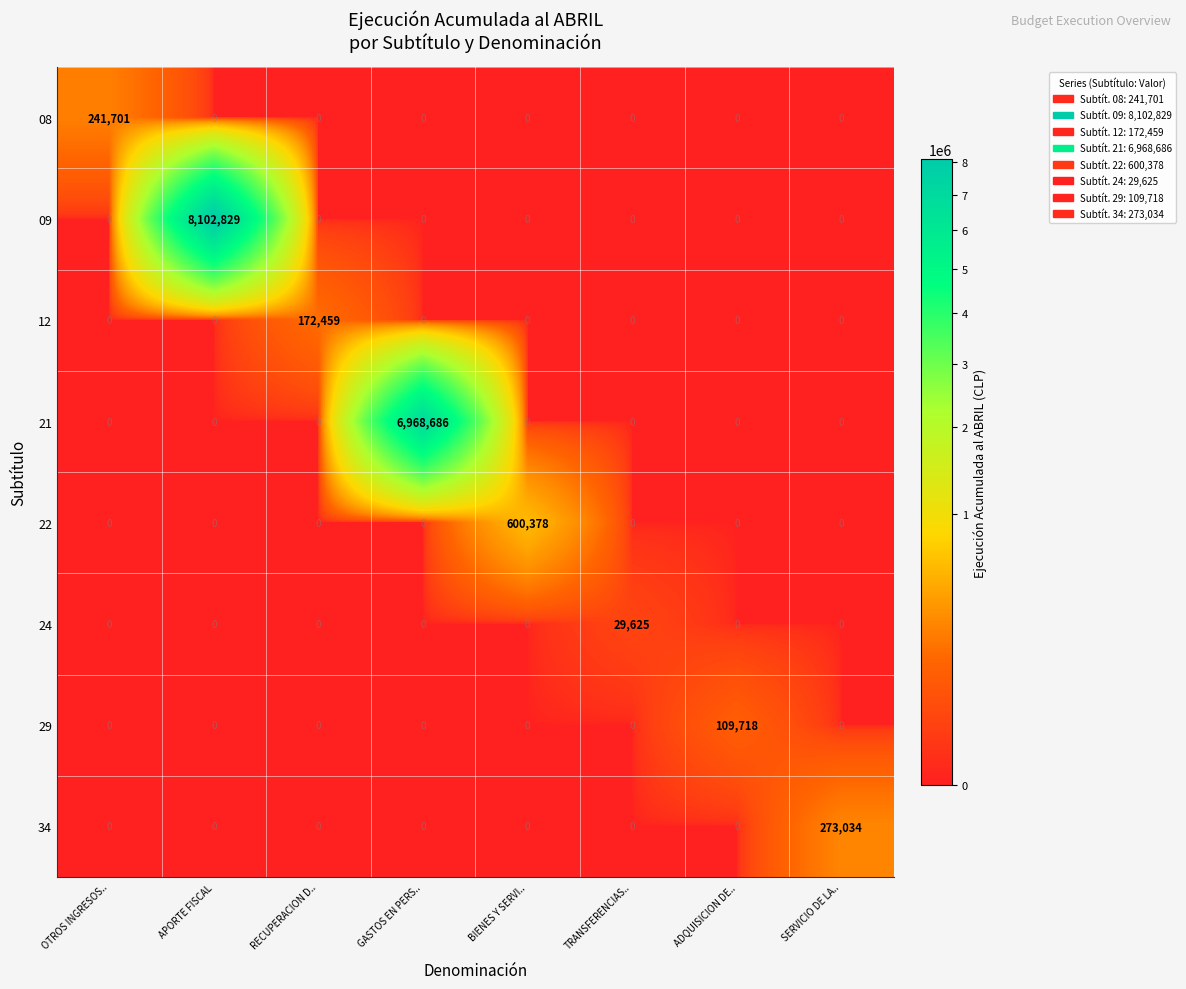

What is the spread (max minus min) of values at RECUPERACION D..?

172459